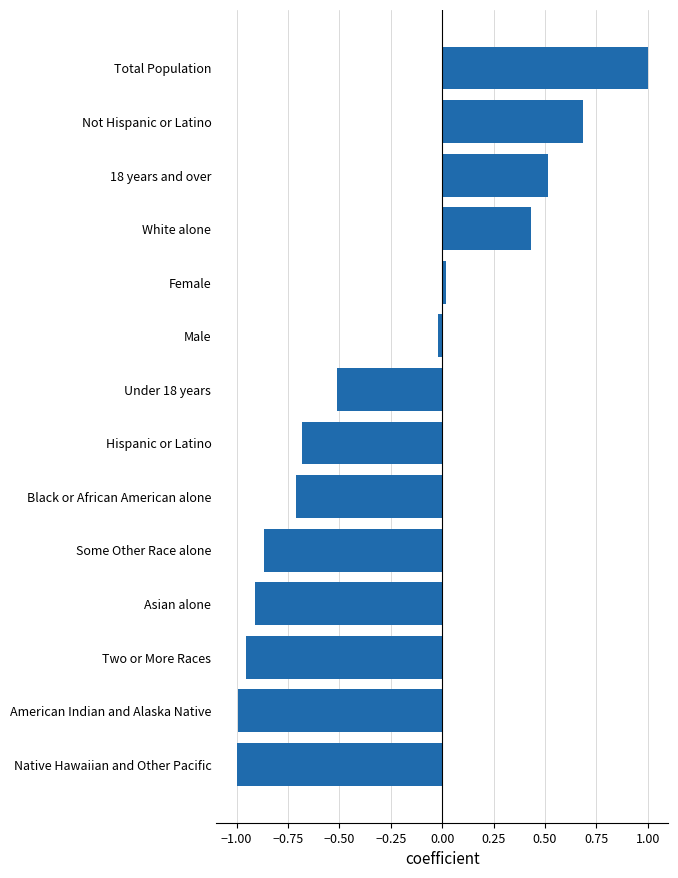

The value at Male is -0.0. True or false?

True